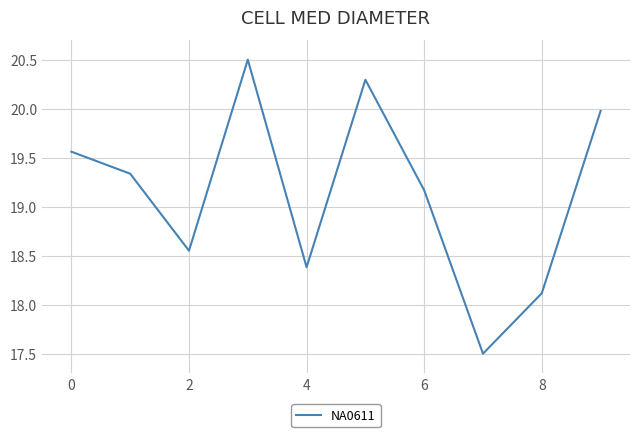

Count the number of categories in the chart.

10